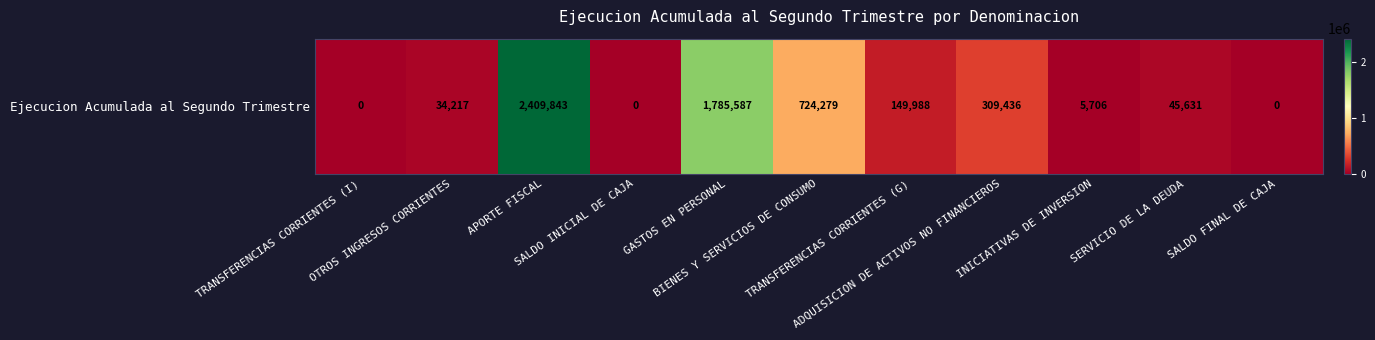

What is the greatest value displayed?

2409843